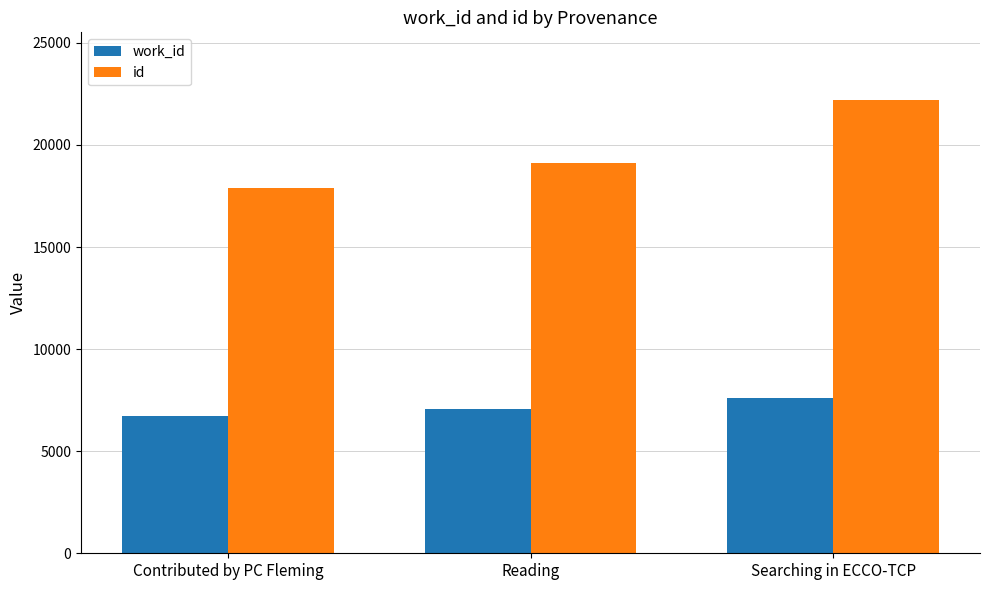

Reading left to right, list all the values displayed in this chart.

work_id: Contributed by PC Fleming=6729	Reading=7080	Searching in ECCO-TCP=7591
id: Contributed by PC Fleming=17906	Reading=19127	Searching in ECCO-TCP=22189